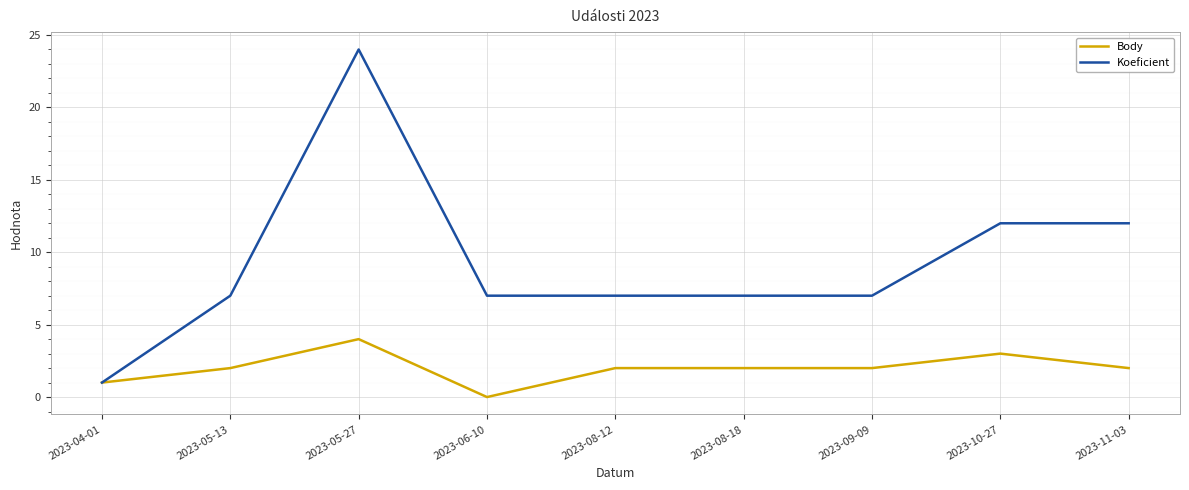

What are all the series names shown in the legend?

Body, Koeficient